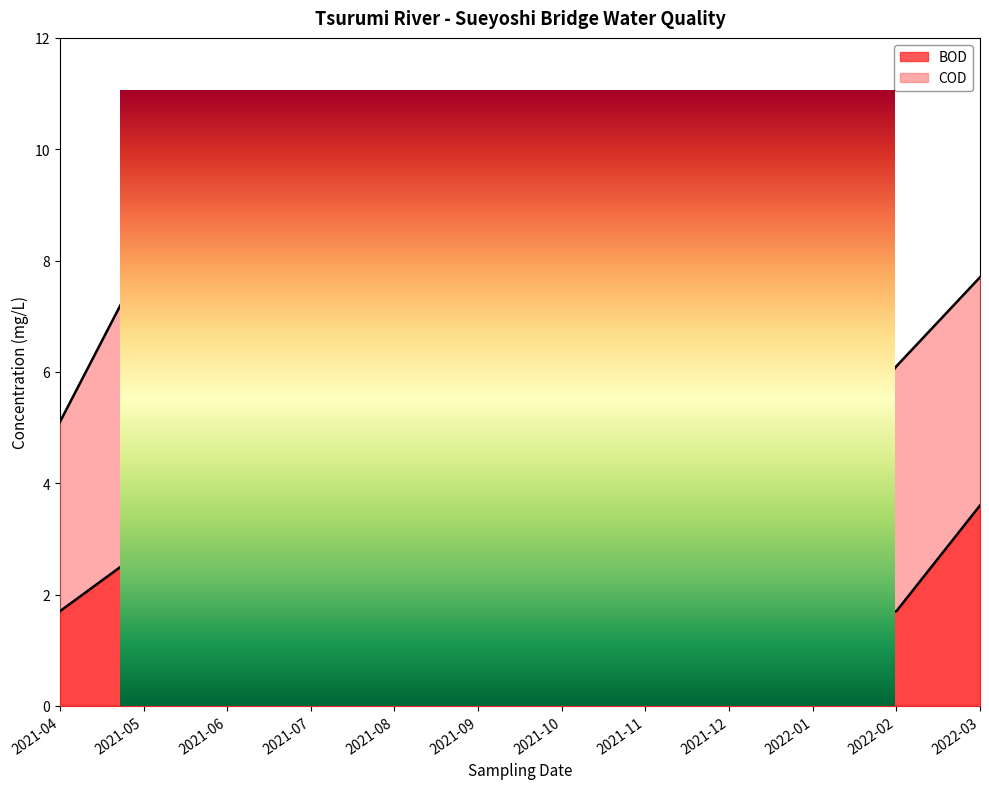

What position from the left is 2021-11?

8